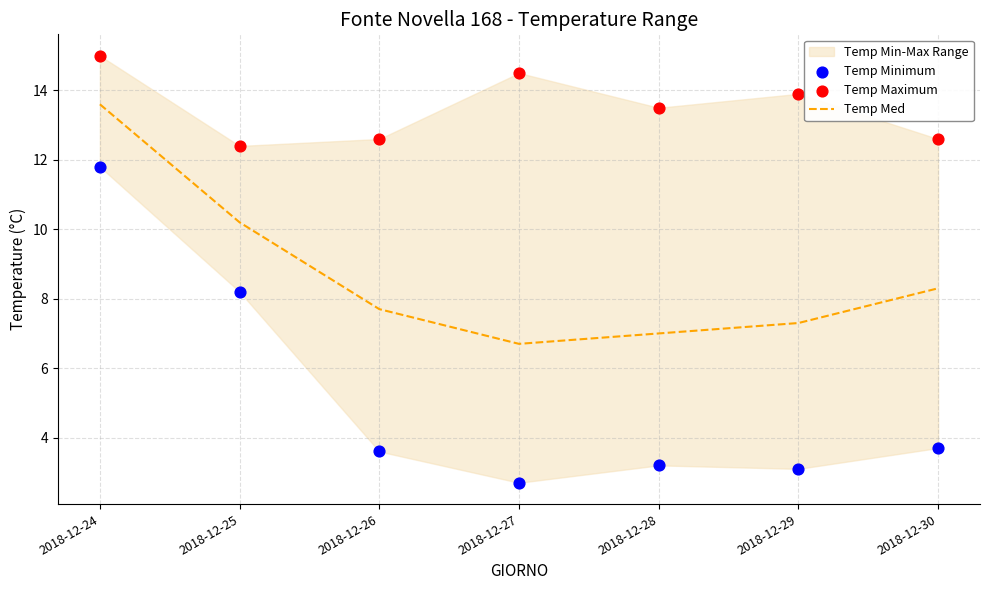

Which series reaches the minimum Y coordinate?

Temp Minimum